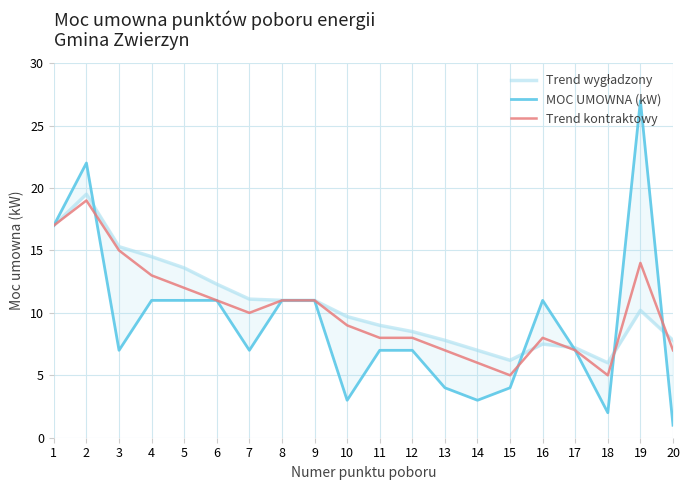

What is the sum of all MOC UMOWNA (kW) values?

184.0